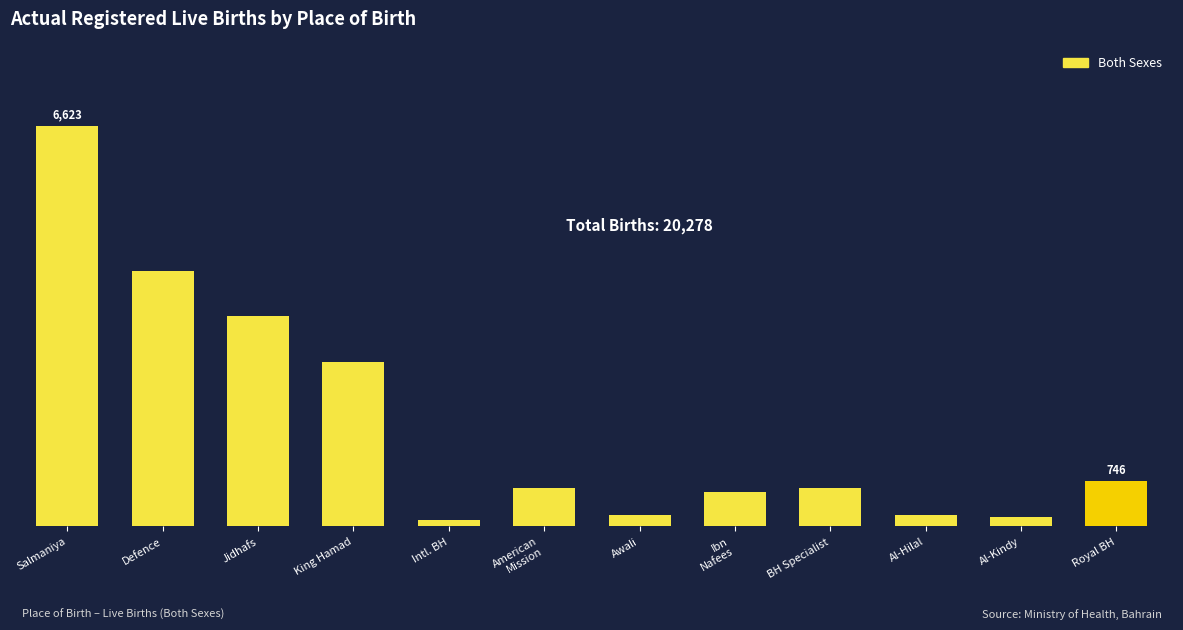

What is the ratio of the value at Ibn
Nafees to the value at Defence?

0.1